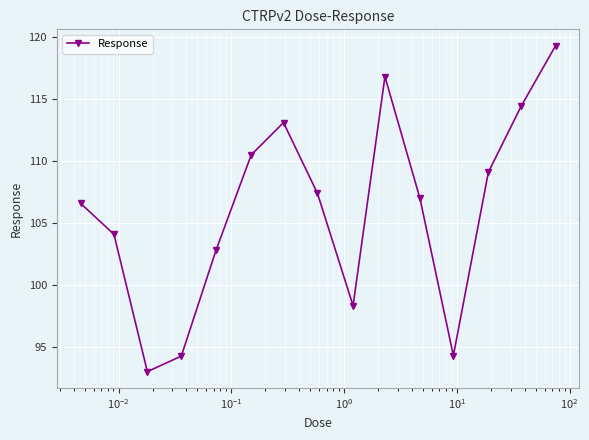

What is the sum of all values?

1591.1